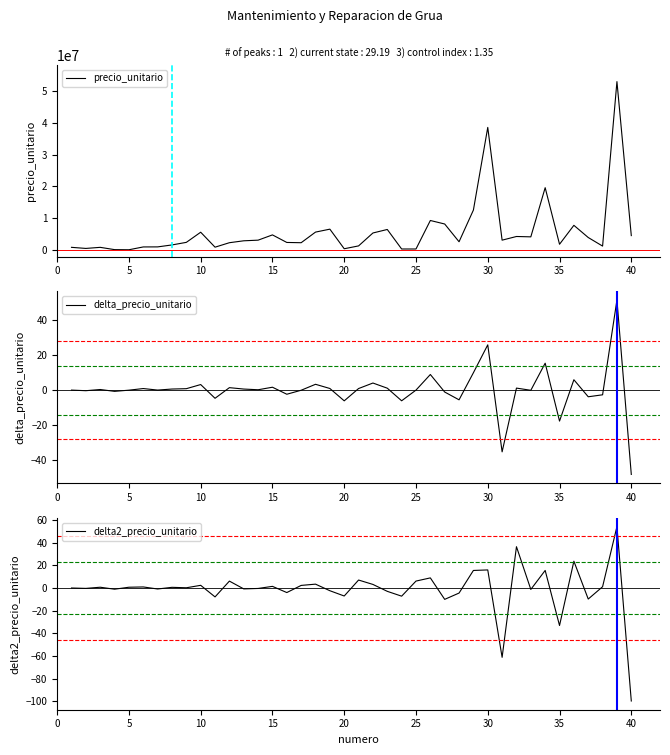

How many distinct data groups are displayed?

3